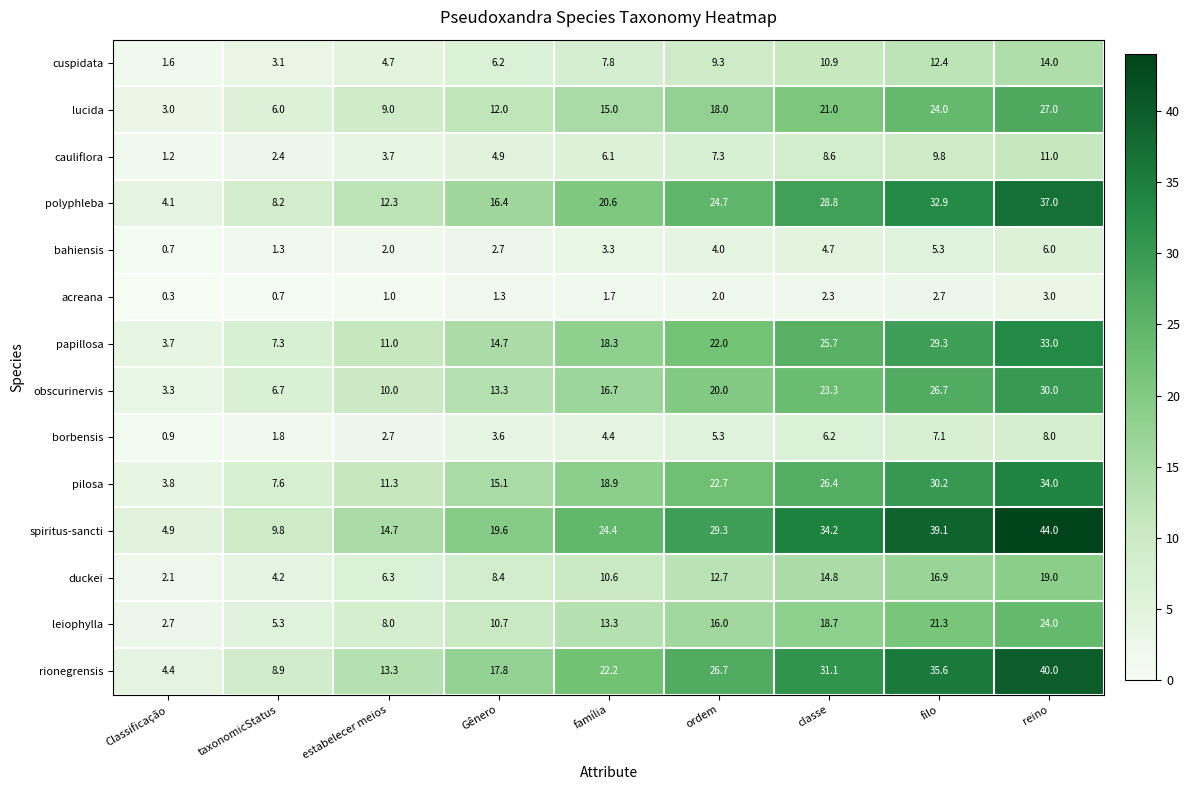

What is the highest value of the rionegrensis series?

40.0